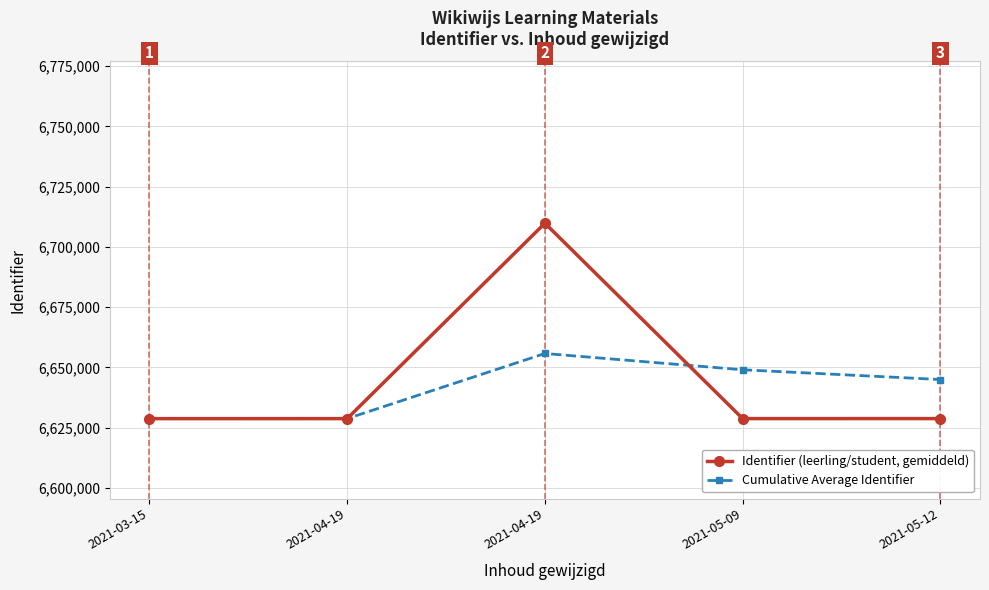

Between 2021-03-15 and 2021-04-19, which series saw the biggest shift?

Identifier (leerling/student, gemiddeld)